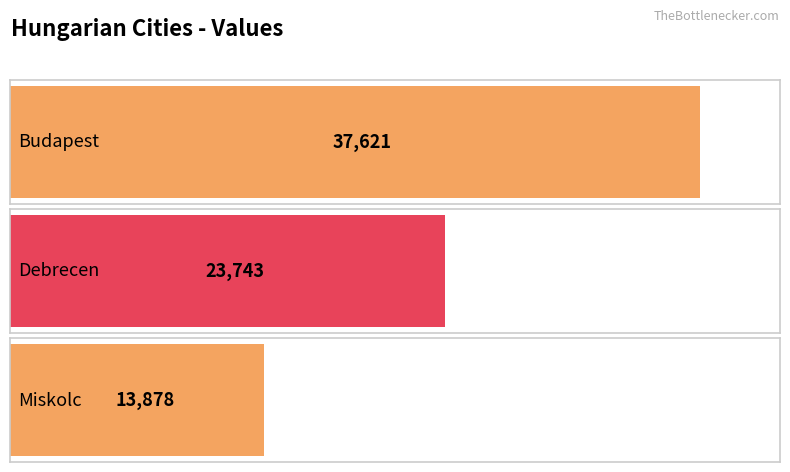

What is the change in value from Budapest to Miskolc?

-23743